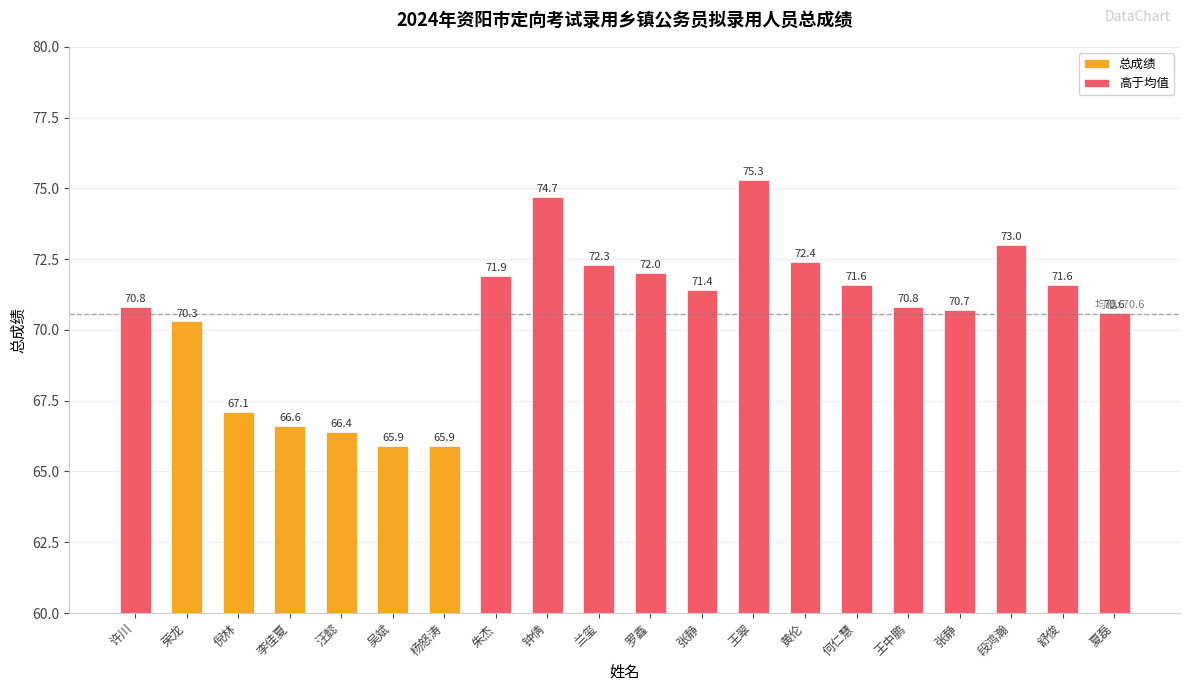

What is the maximum value shown in the chart?

75.3